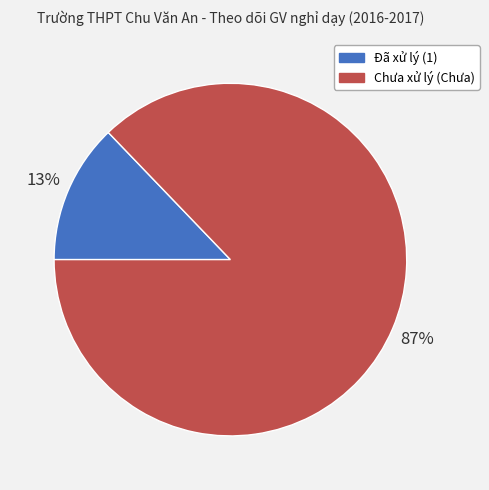

To the nearest percent, what is the difference between the largest and smallest slice percentages?

74%